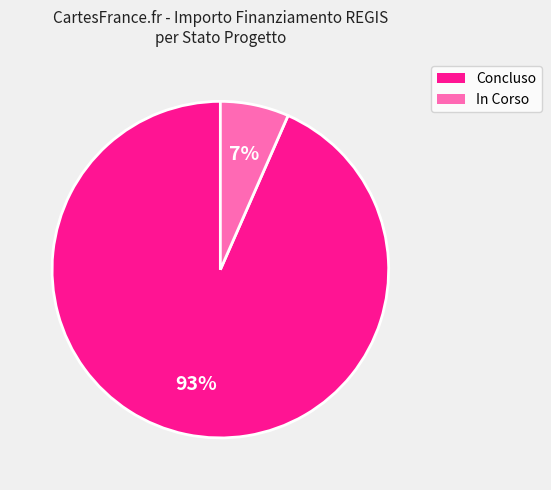

The Concluso slice represents 93% of the pie. True or false?

True